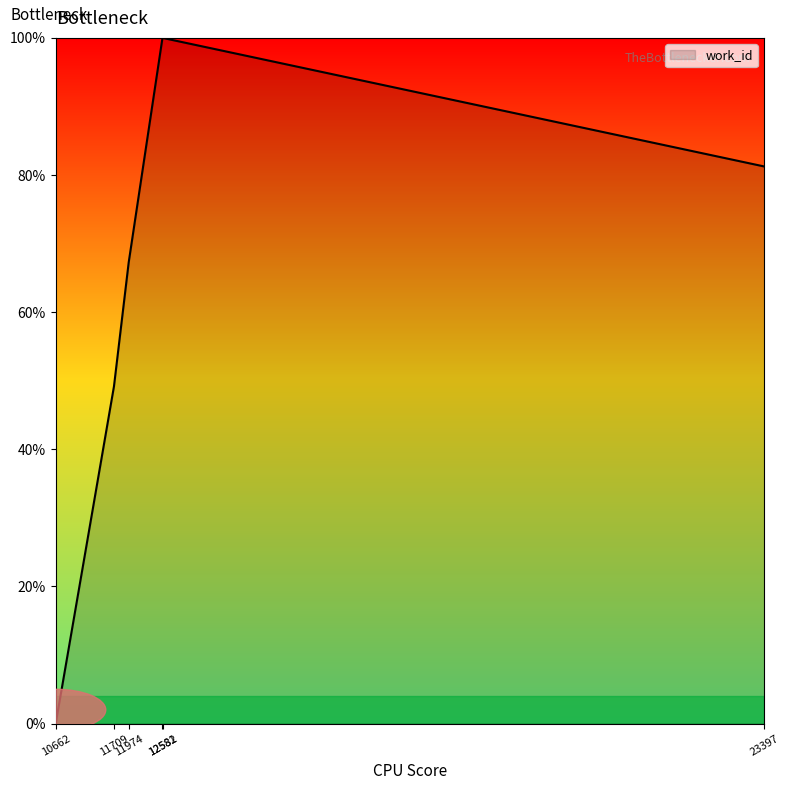

What is the average value?

66.3